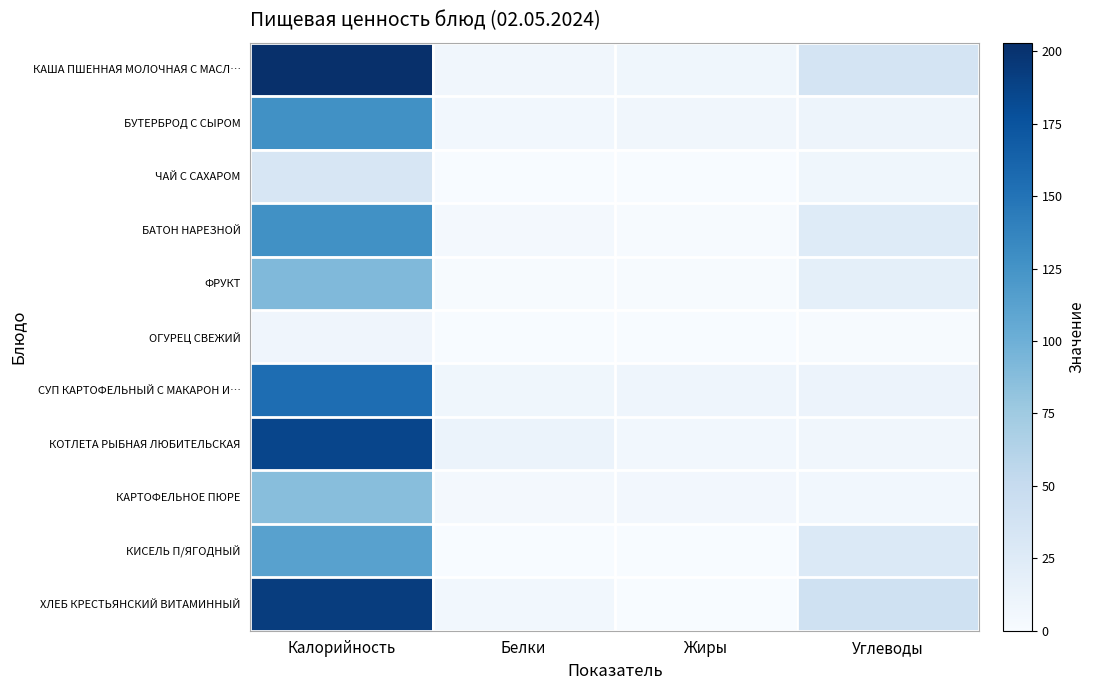

Reading right to left, extract all data points from this chart.

КАША ПШЕННАЯ МОЛОЧНАЯ С МАСЛ…: Углеводы=34.9	Жиры=7.5	Белки=6.7	Калорийность=203.0
БУТЕРБРОД С СЫРОМ: Углеводы=10.3	Жиры=6.7	Белки=6.2	Калорийность=127.0
ЧАЙ С САХАРОМ: Углеводы=7.6	Жиры=0.0	Белки=0.4	Калорийность=32.0
БАТОН НАРЕЗНОЙ: Углеводы=24.9	Жиры=1.5	Белки=3.7	Калорийность=127.0
ФРУКТ: Углеводы=19.0	Жиры=0.8	Белки=0.8	Калорийность=91.0
ОГУРЕЦ СВЕЖИЙ: Углеводы=1.5	Жиры=0.1	Белки=0.5	Калорийность=8.0
СУП КАРТОФЕЛЬНЫЙ С МАКАРОН И…: Углеводы=11.8	Жиры=8.8	Белки=7.5	Калорийность=155.0
КОТЛЕТА РЫБНАЯ ЛЮБИТЕЛЬСКАЯ: Углеводы=7.0	Жиры=5.8	Белки=12.6	Калорийность=186.0
КАРТОФЕЛЬНОЕ ПЮРЕ: Углеводы=6.3	Жиры=5.0	Белки=3.8	Калорийность=87.0
КИСЕЛЬ П/ЯГОДНЫЙ: Углеводы=28.2	Жиры=0.0	Белки=0.0	Калорийность=113.0
ХЛЕБ КРЕСТЬЯНСКИЙ ВИТАМИННЫЙ: Углеводы=40.6	Жиры=0.5	Белки=6.2	Калорийность=192.0